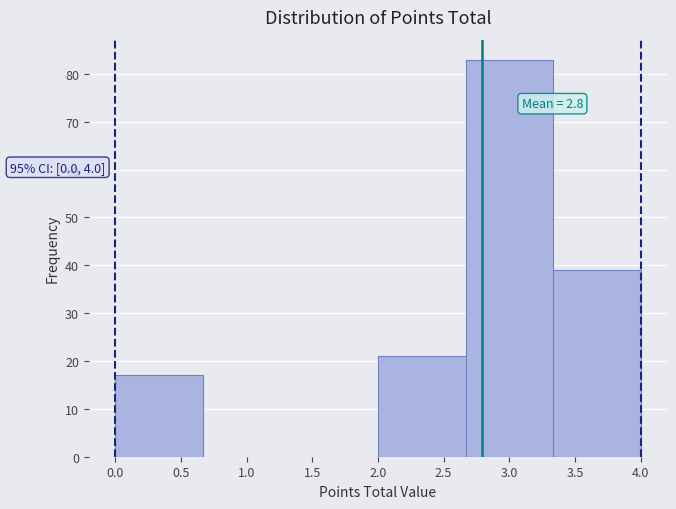

Which range on the x-axis has the tallest bar?

2.65 to 3.35